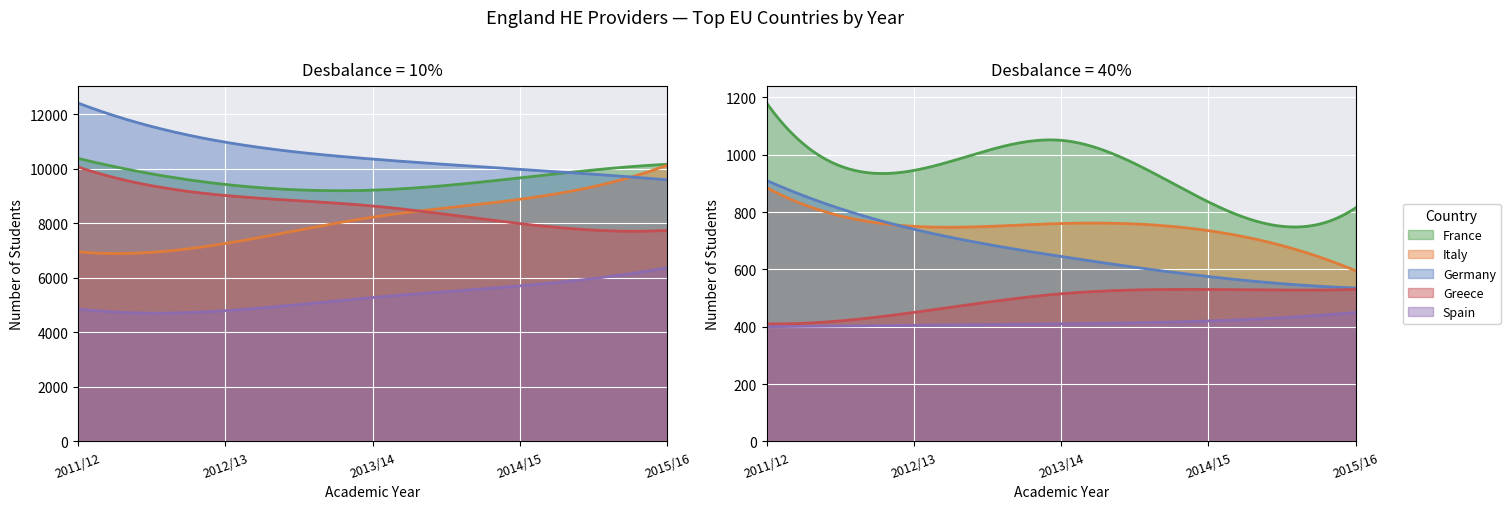

Is the value of Germany at 2013/14 greater than the value of Italy at 2013/14?

Yes